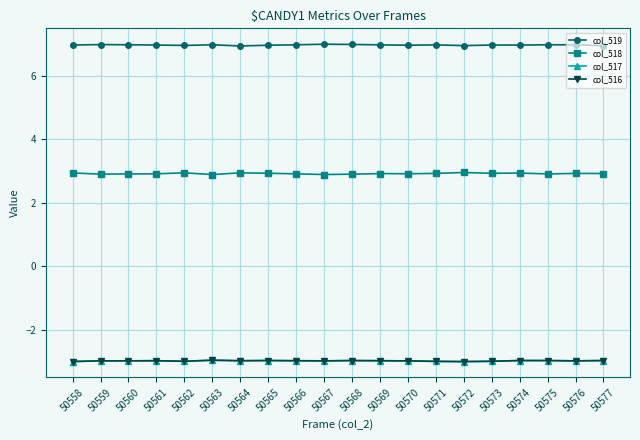

How many lines are shown in the chart?

4